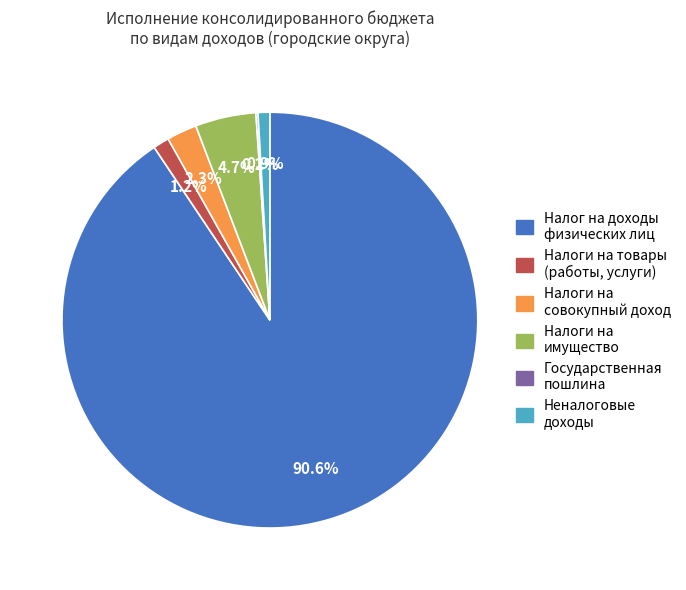

What is the majority slice?

Налог на доходы физических лиц